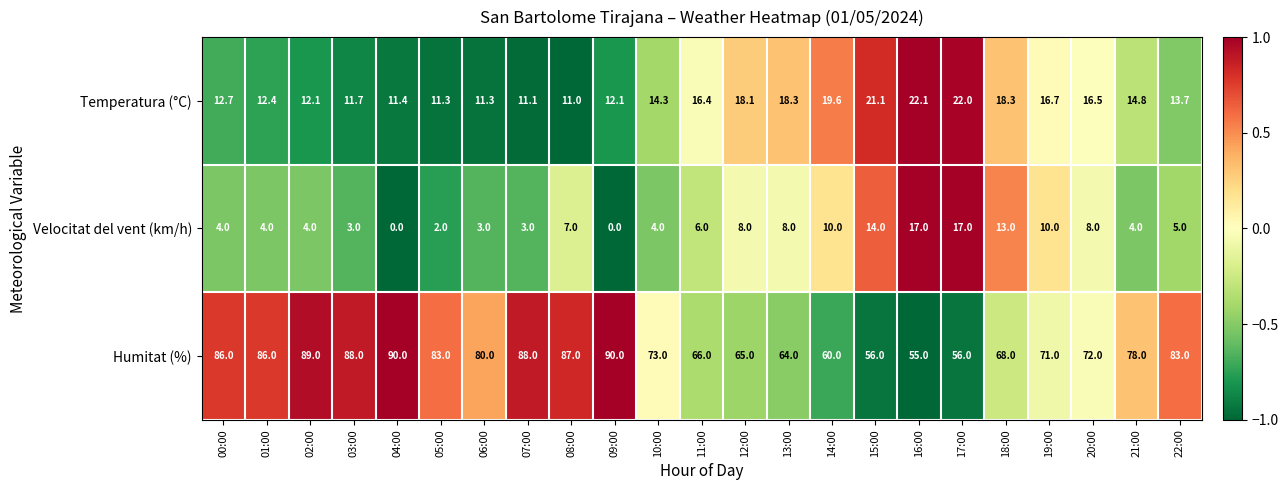

The Humitat (%) series shows 34.1 at 02:00. True or false?

False